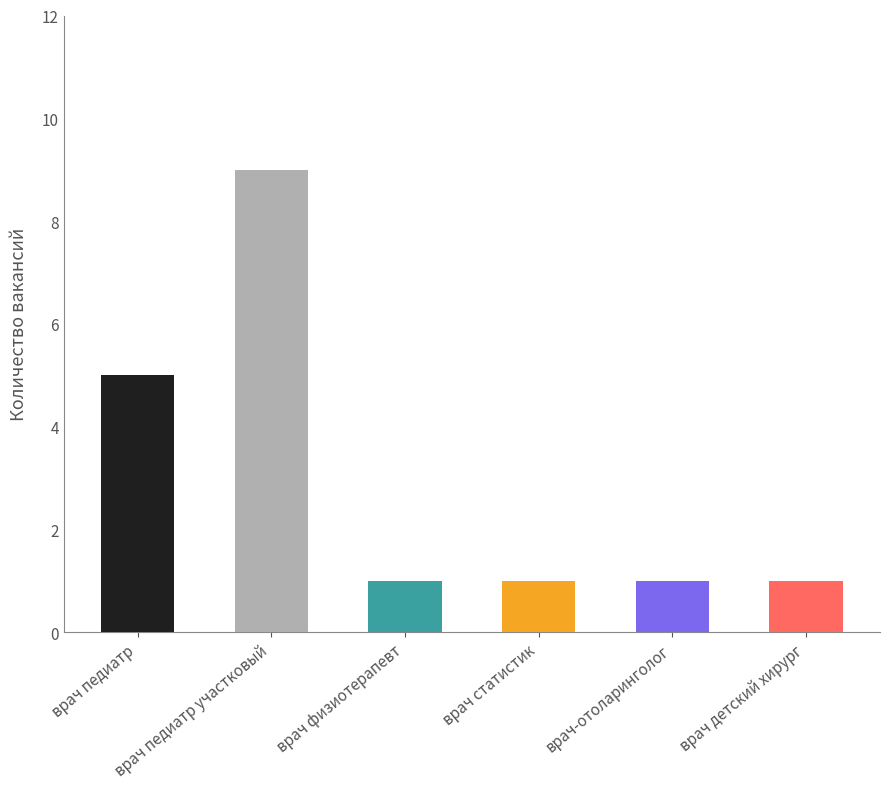

What is the label of the 5th bar from the right?

врач педиатр участковый